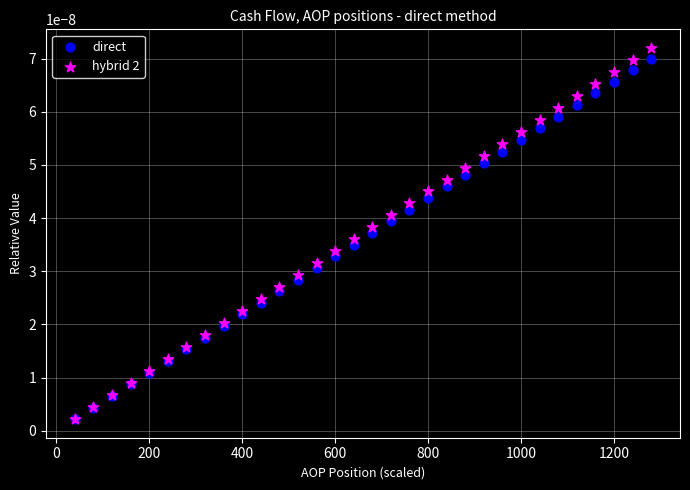

Which series has the largest Y range (max minus min)?

hybrid 2